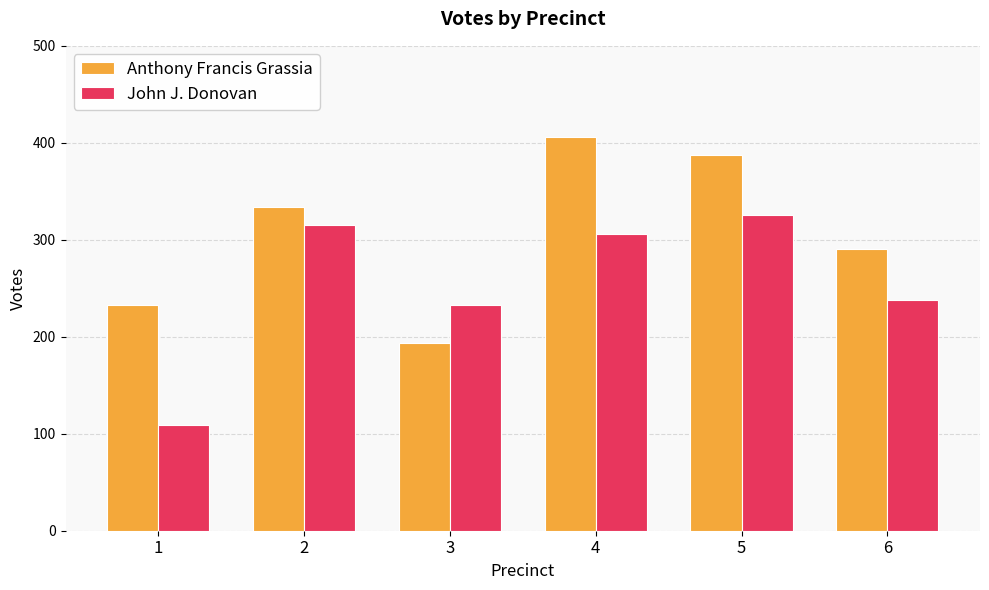

How many groups of bars are there?

6